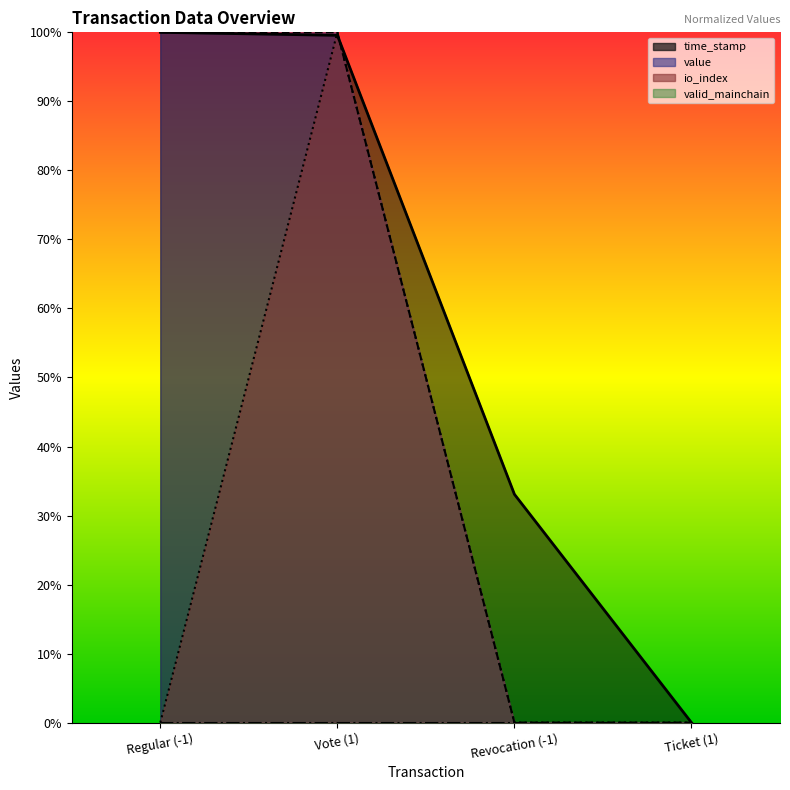

What is the difference between the maximum and second lowest values in the time_stamp series?

0.7